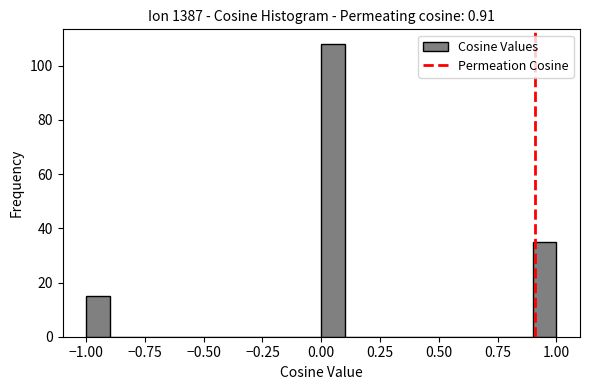

Read against the x-axis, roughly where is the centre of the tallest bar?

0.05